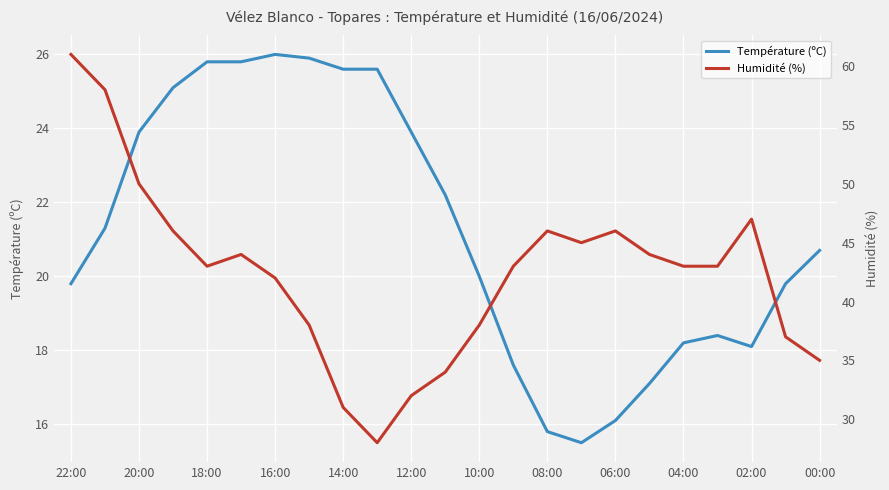

Rank the series by their maximum value, from lowest to highest.

Température (ºC), Humidité (%)